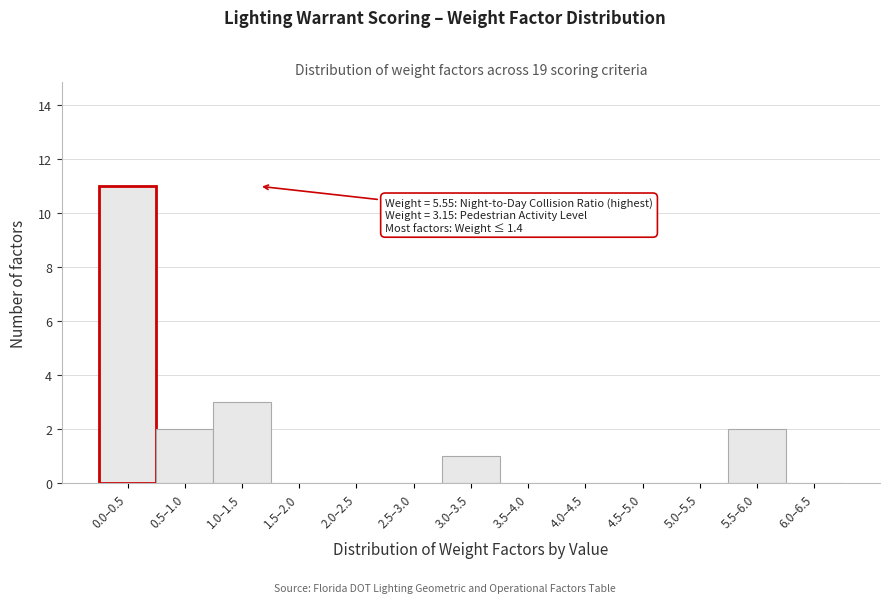

Reading left to right, list all the values displayed in this chart.

0.0–0.5=11	0.5–1.0=2	1.0–1.5=3	1.5–2.0=0	2.0–2.5=0	2.5–3.0=0	3.0–3.5=1	3.5–4.0=0	4.0–4.5=0	4.5–5.0=0	5.0–5.5=0	5.5–6.0=2	6.0–6.5=0